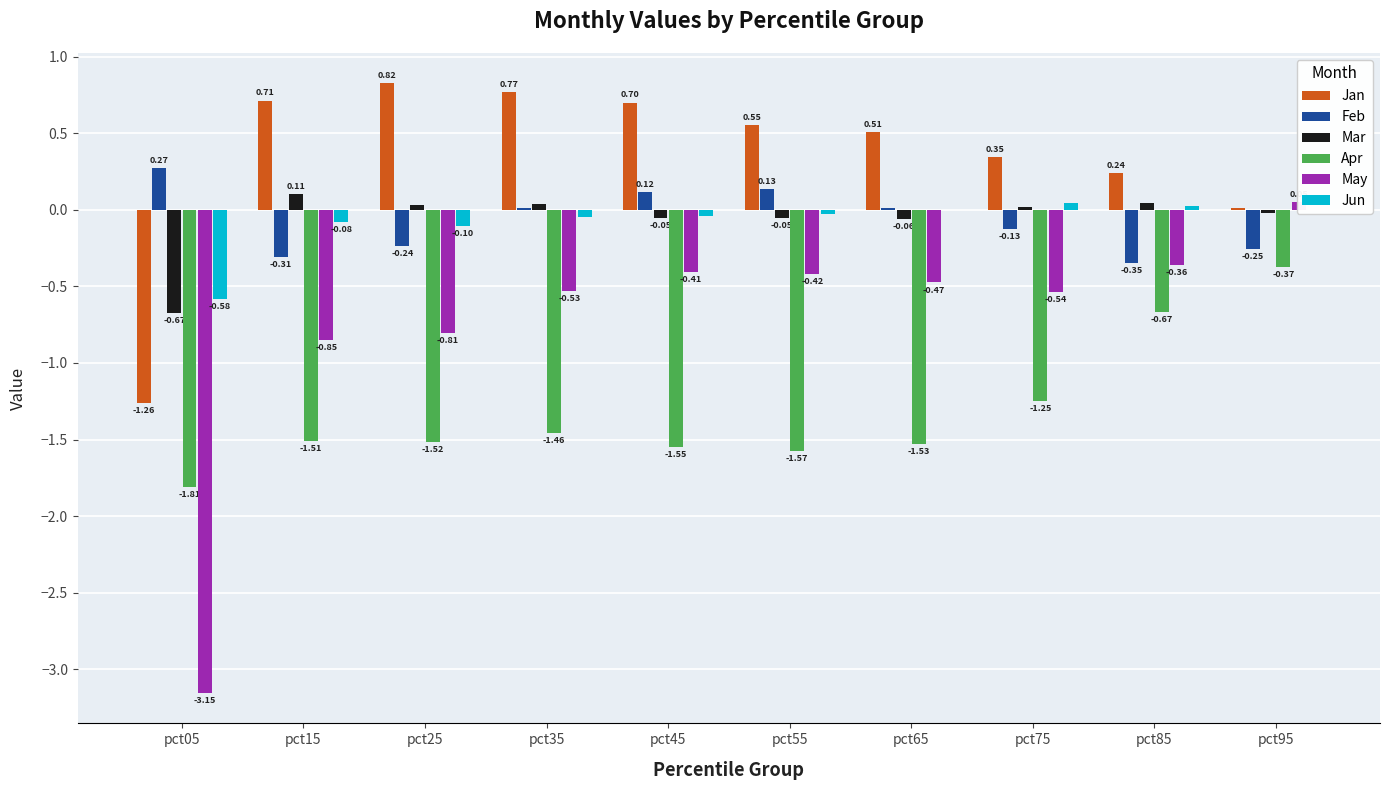

Count the number of categories in the chart.

10